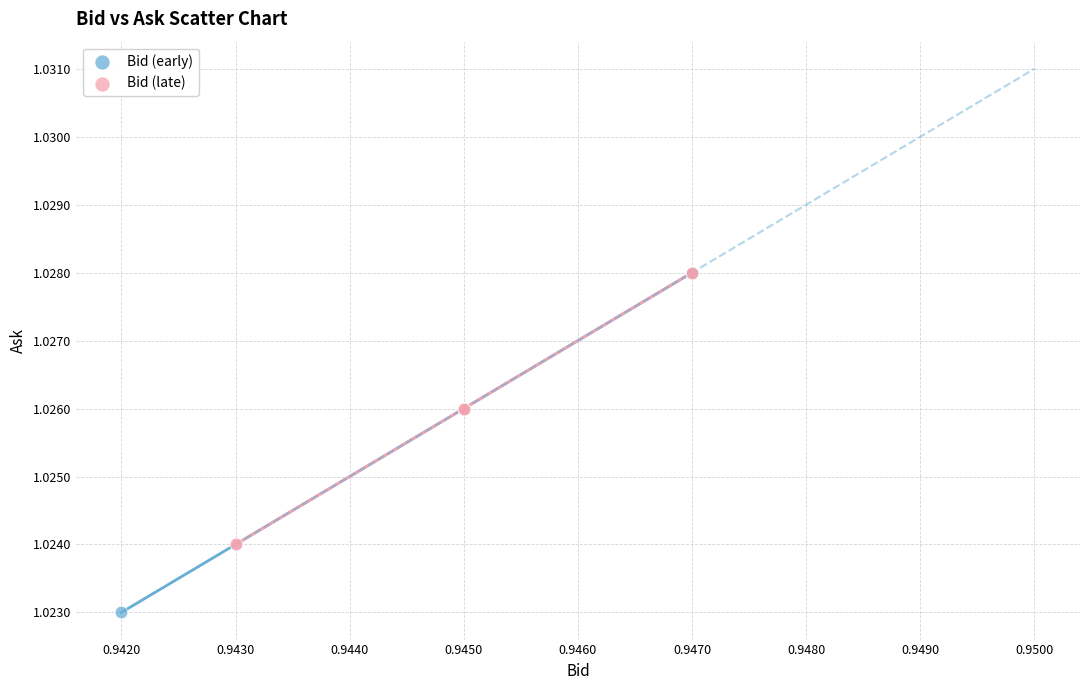

Which series has the largest Y range (max minus min)?

Bid (early)